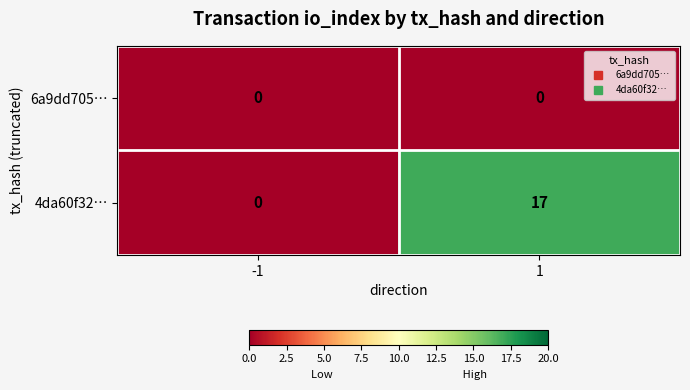

Count the number of categories in the chart.

2